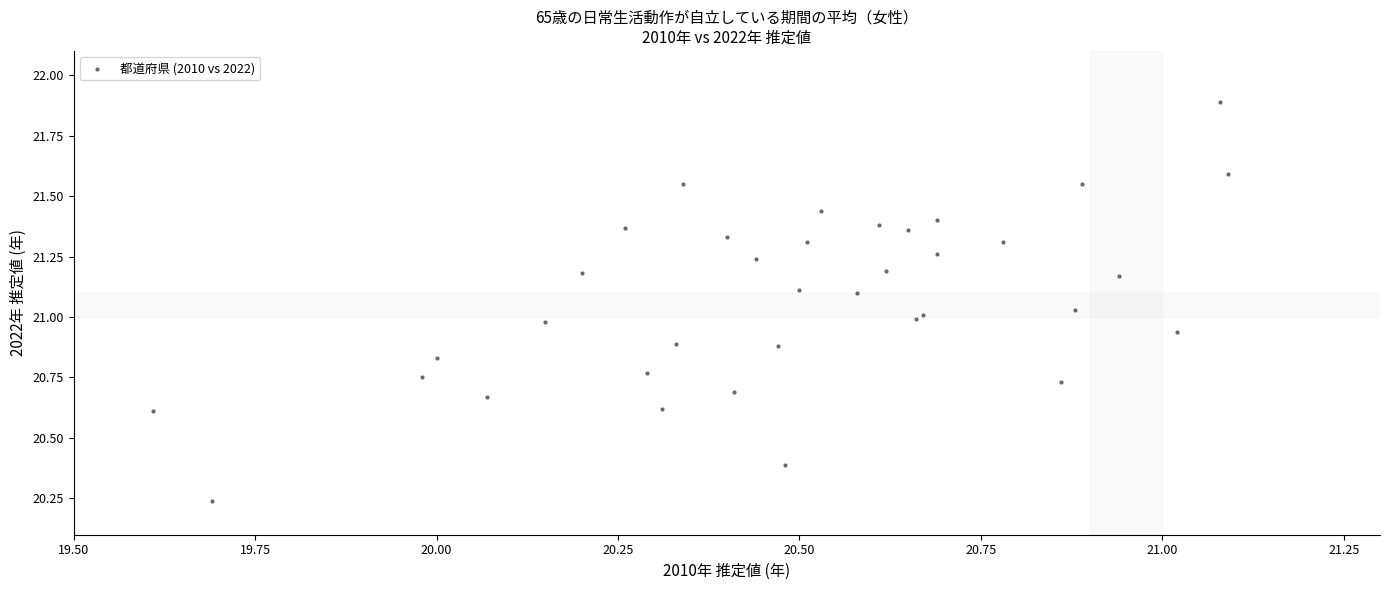

What is the range of X values (max minus min)?

1.5